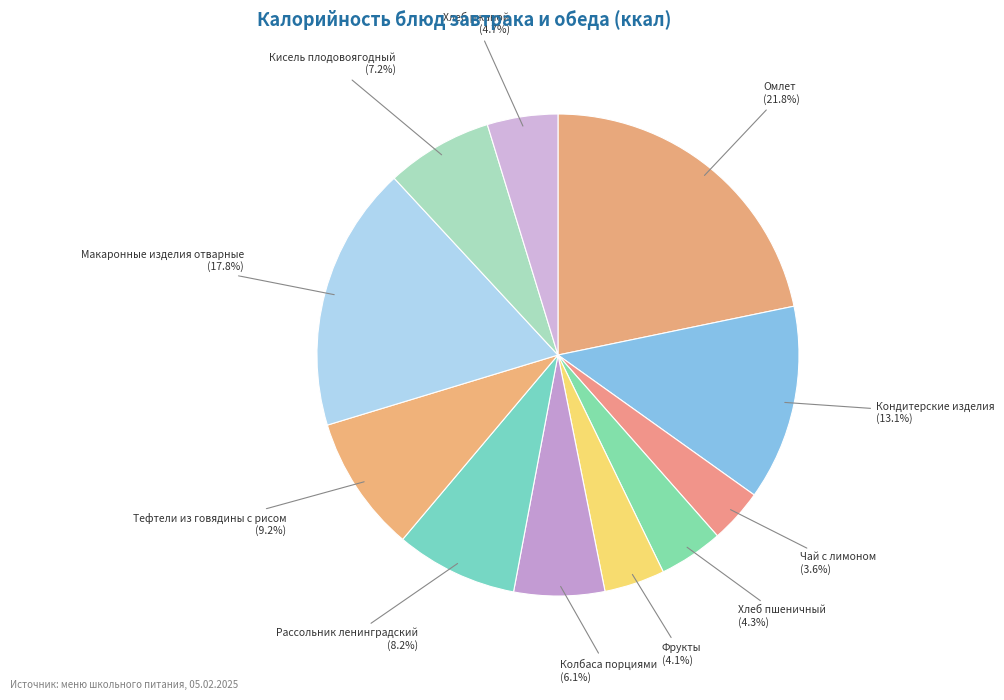

How many segments does this pie chart have?

11